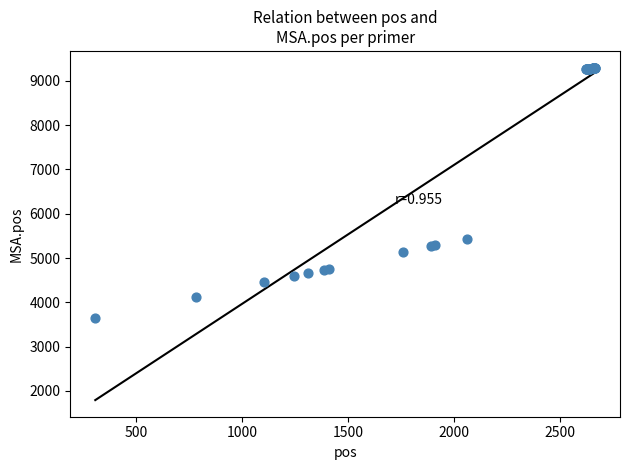

What Y value in the scatter plot is closest to 6472?

5441